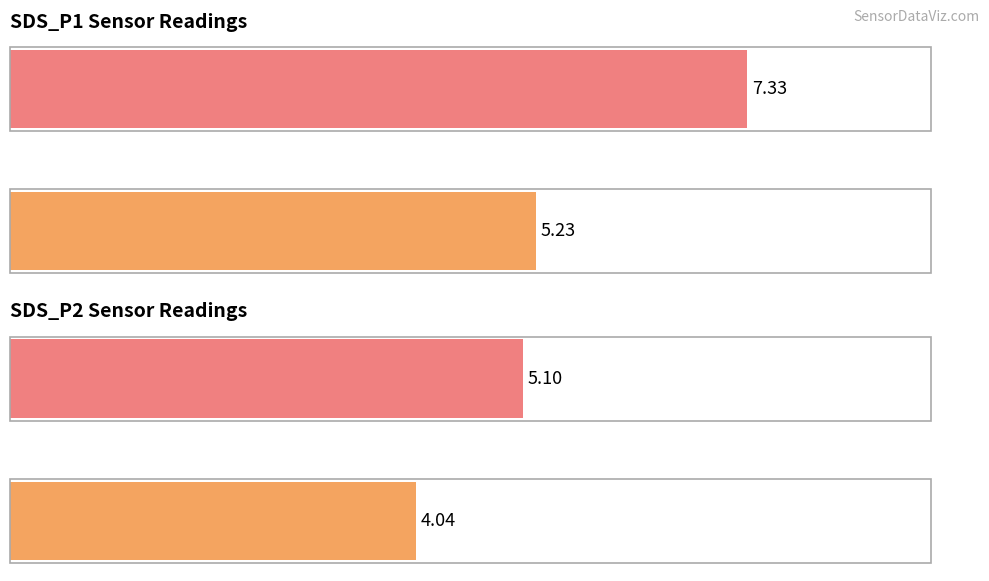

Rank the series by their average value, from lowest to highest.

SDS_P2, SDS_P1